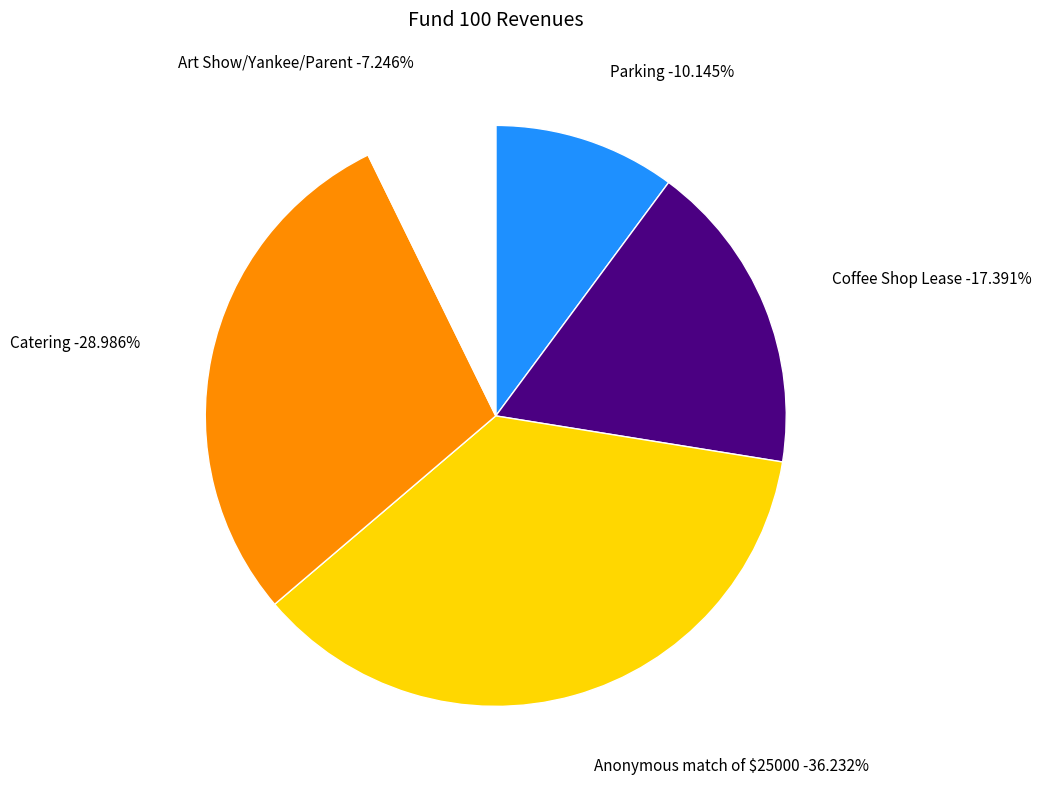

Does Parking account for over 50% of the chart?

No